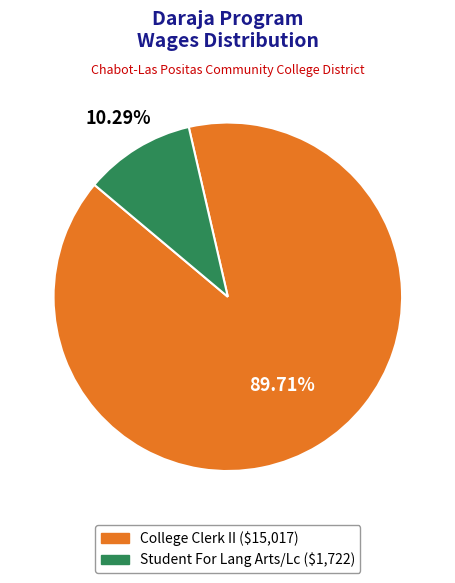

Is College Clerk II the majority of the pie?

Yes